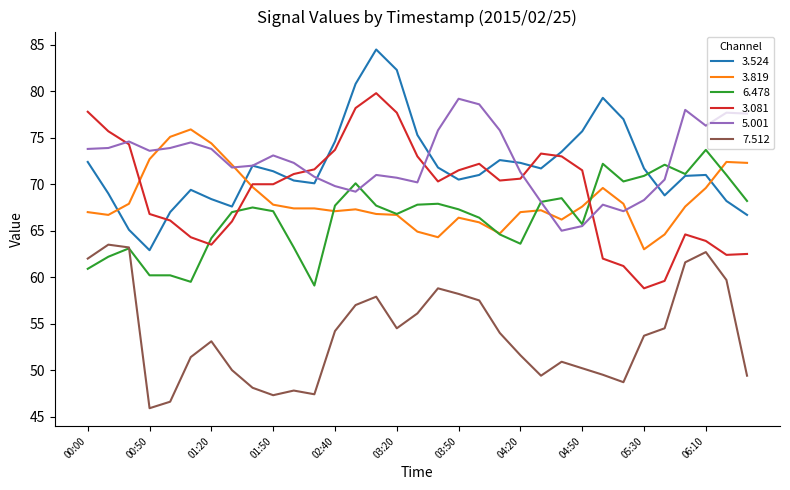

True or false: 7.512 and 3.081 cross at least once.

False